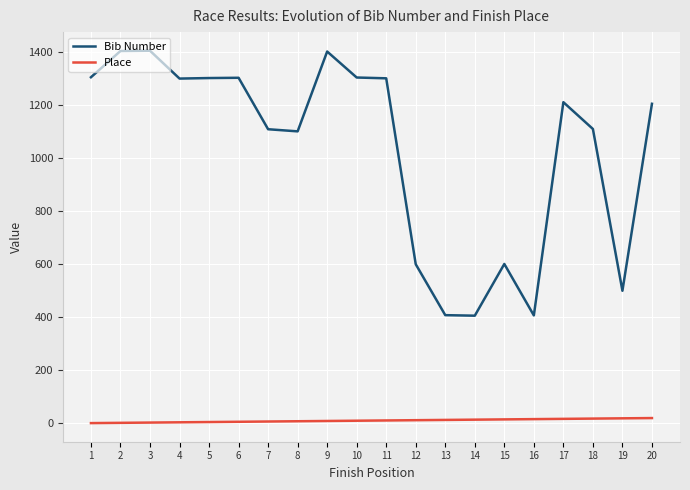

Does the chart have visible grid lines?

Yes